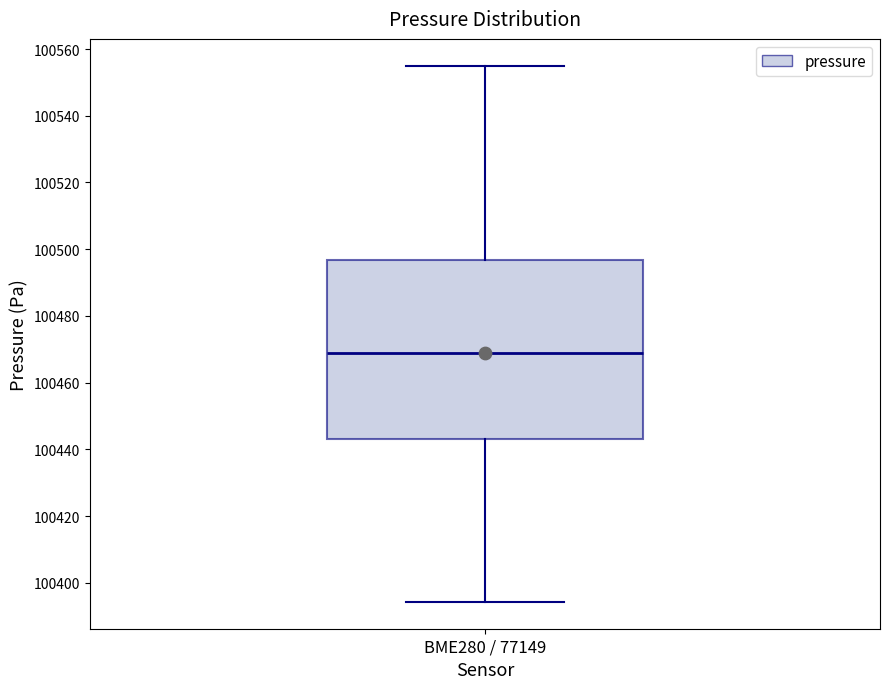

Read this box plot against the y-axis: the position of the median line, the range covered by the box, and the ends of both whiskers. The values are not printed on the chart, so give them approximately, as read against the axis.

median 100468, box 100444 to 100496, whiskers 100394 to 100556